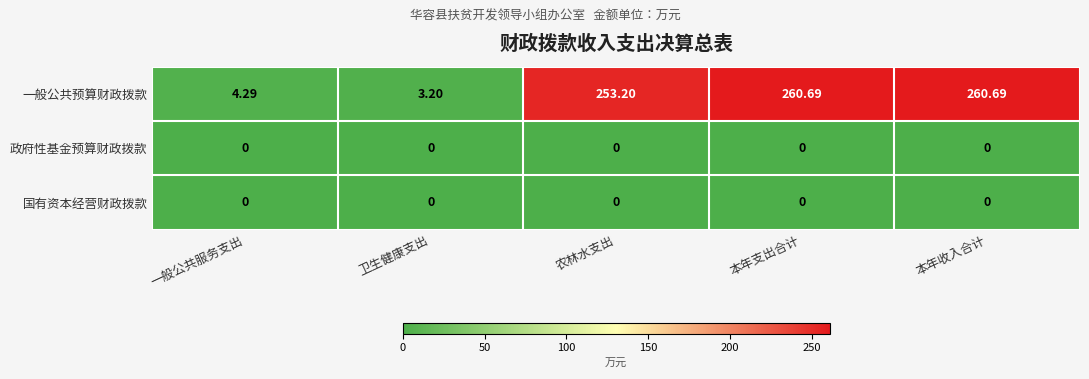

At which label does 一般公共预算财政拨款 reach its minimum?

卫生健康支出